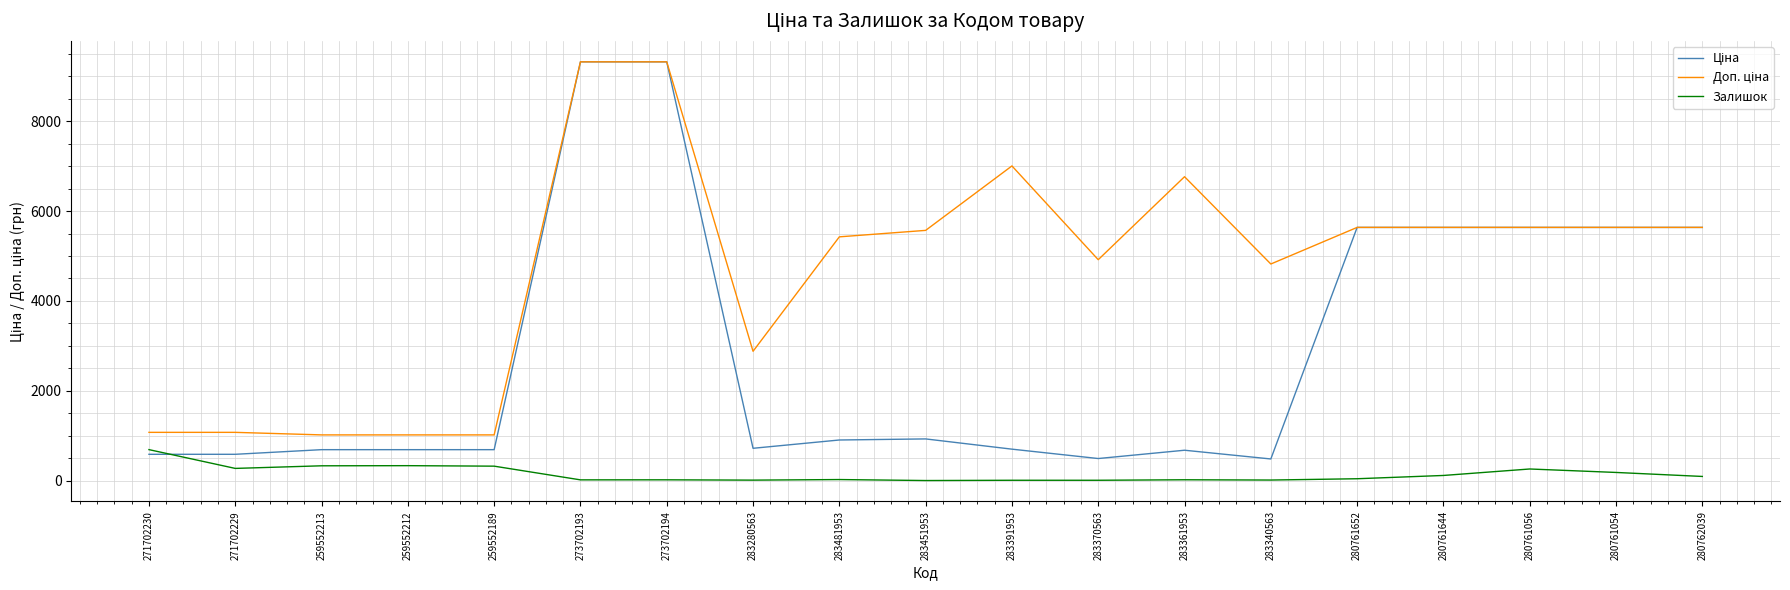

Which category has the highest value in the Залишок series?

271702230